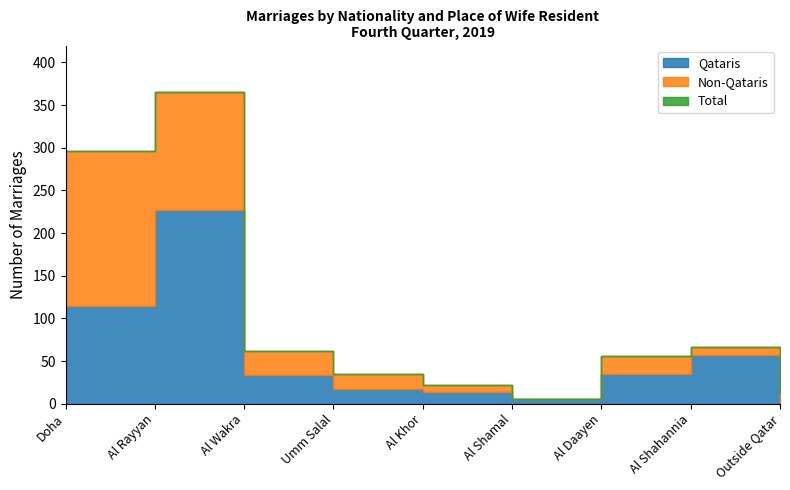

Which has a higher value, Doha or Al Wakra?

Doha